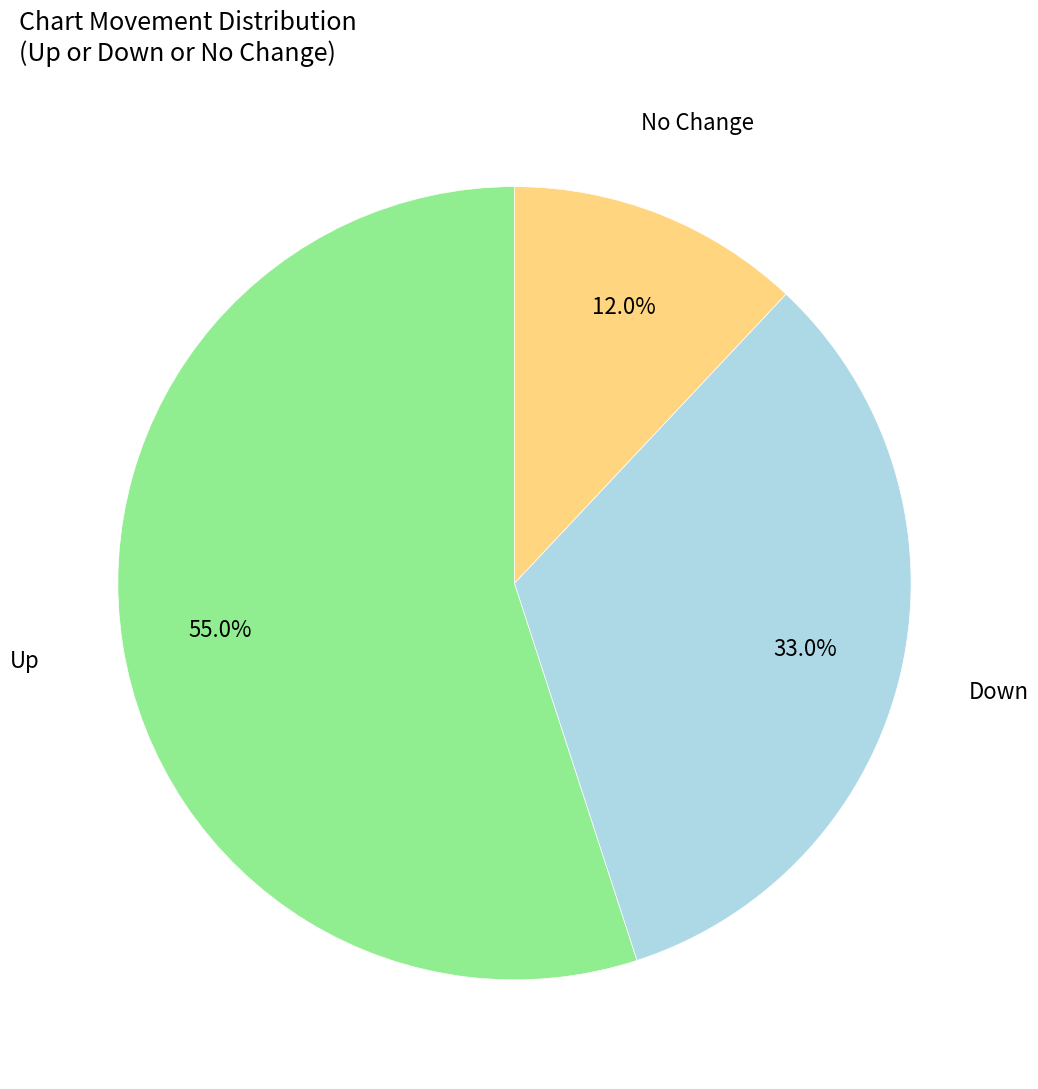

Approximately how many times larger is the value at No Change compared to Down?

0.4